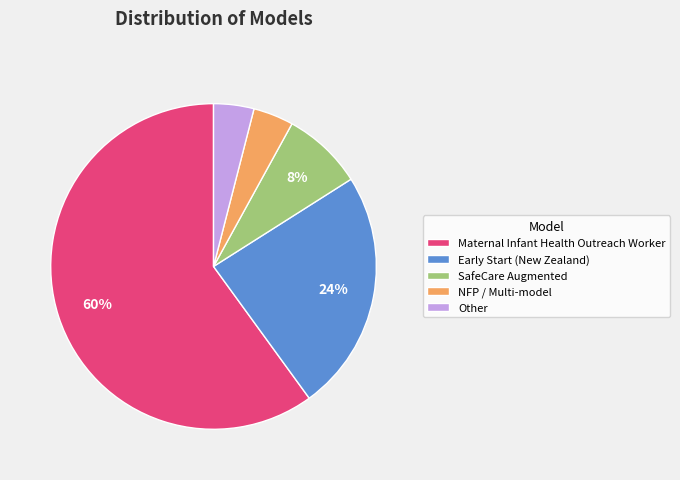

To the nearest percent, what is the difference between the Maternal Infant Health Outreach Worker and SafeCare Augmented slice percentages?

52%